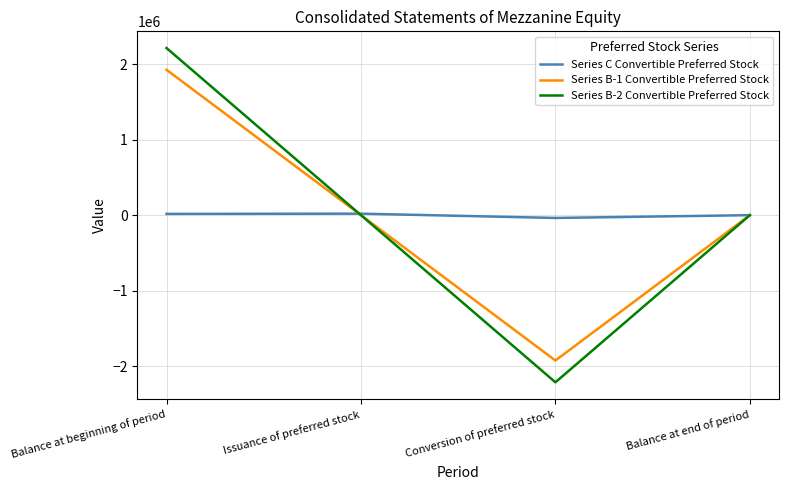

List the series in order of their peak value, lowest first.

Series C Convertible Preferred Stock, Series B-1 Convertible Preferred Stock, Series B-2 Convertible Preferred Stock